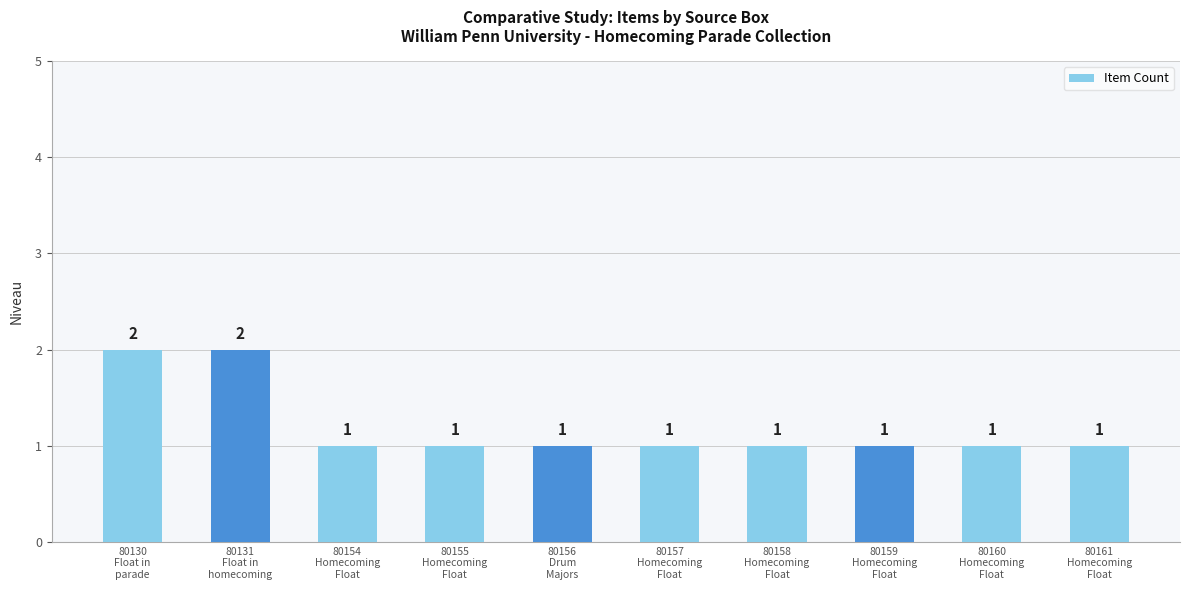

What position from the left is 80158
Homecoming
Float?

7